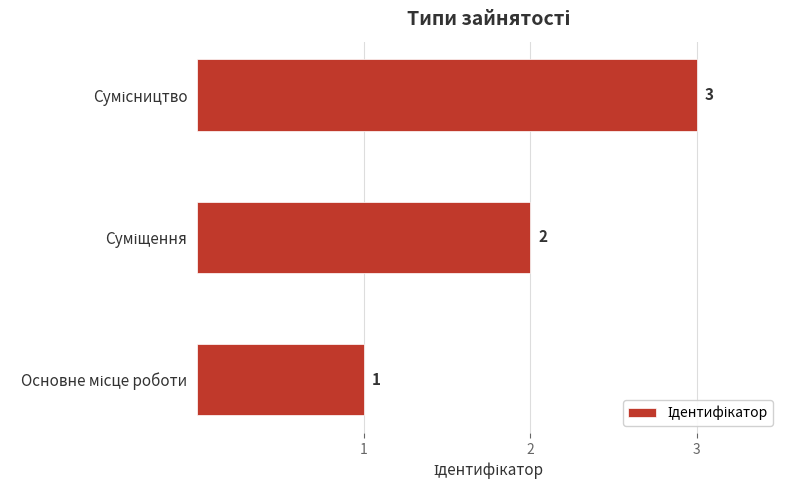

What is the sum of all values?

6